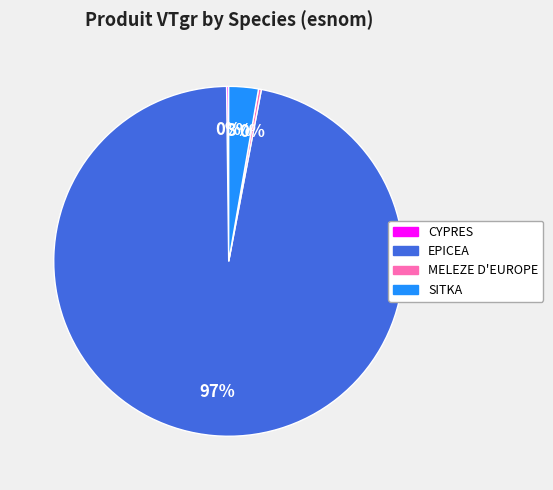

Is it true that EPICEA is 97% of the pie?

True